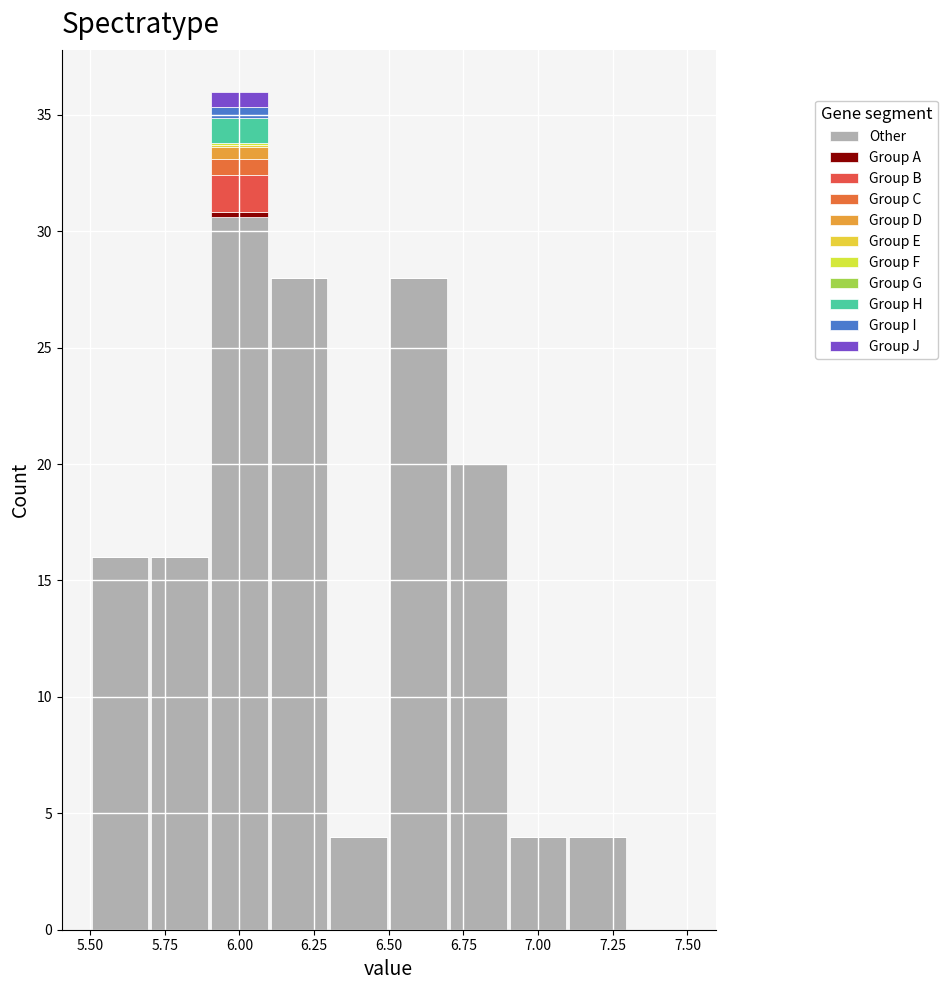

Which range on the x-axis has the tallest stacked bar (by total height)?

5.9 to 6.1